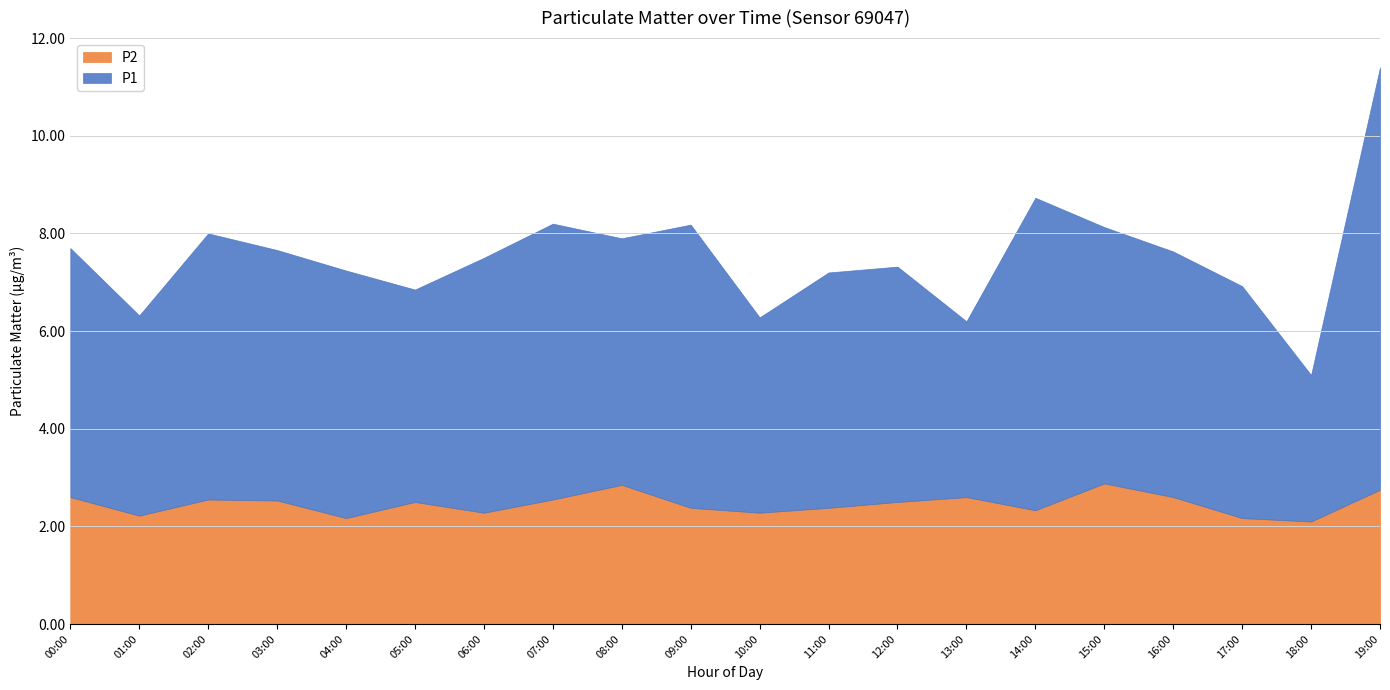

Read the P1 value at 05:00.

4.3